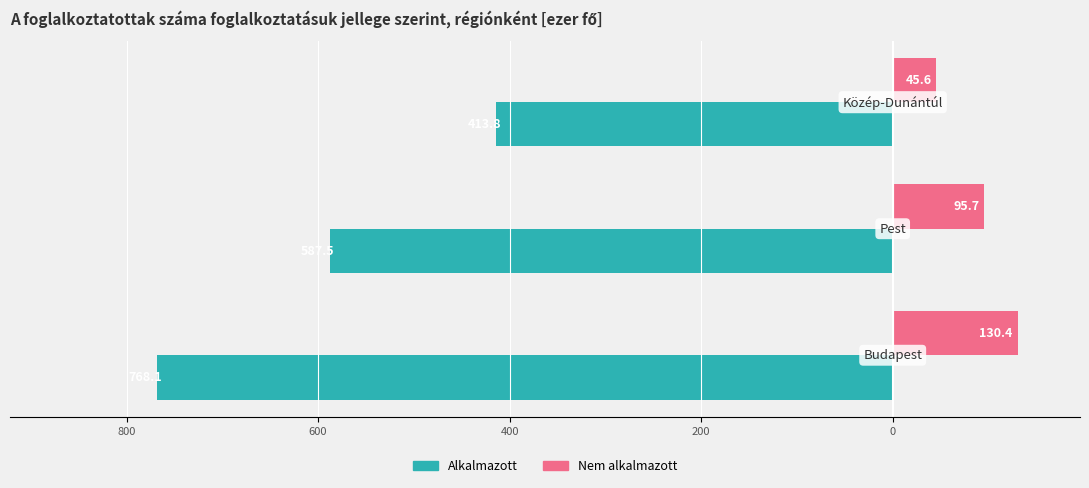

What are all the series names shown in the legend?

Alkalmazott, Nem alkalmazott